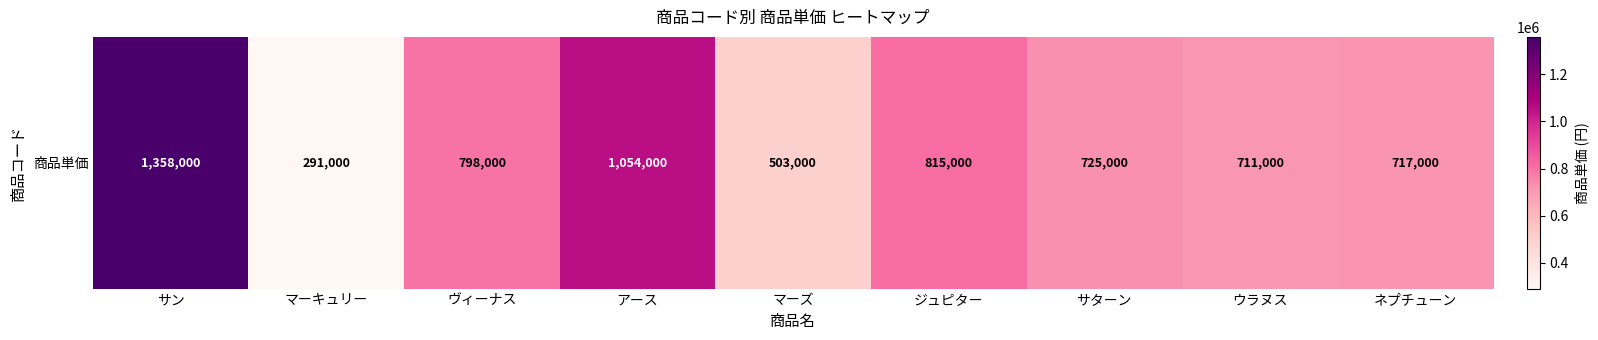

List the labels in order of value, smallest first.

マーキュリー, マーズ, ウラヌス, ネプチューン, サターン, ヴィーナス, ジュピター, アース, サン